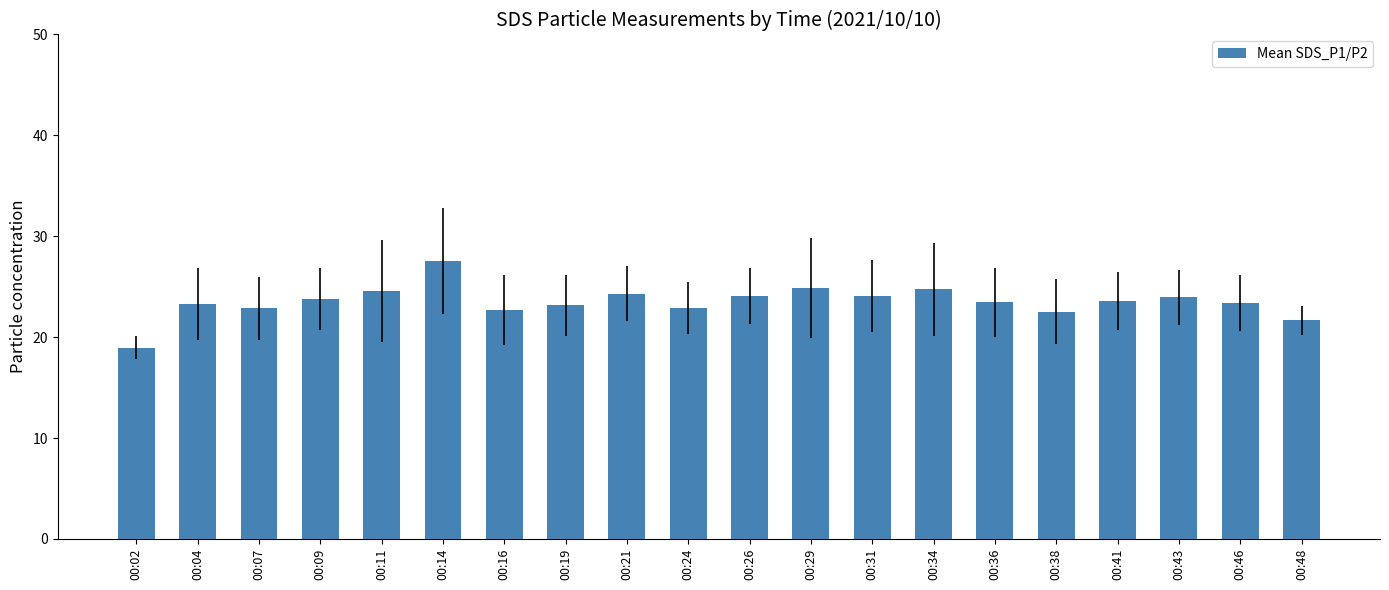

What is the value of the 20th bar from the left?

21.7